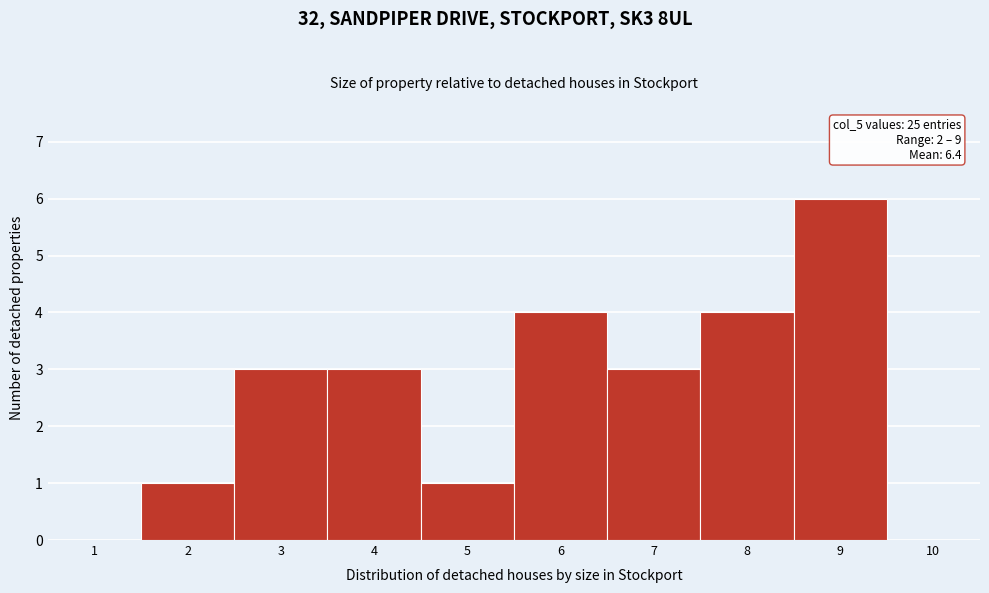

Over which range of the x-axis is the bar tallest?

8.5 to 9.5